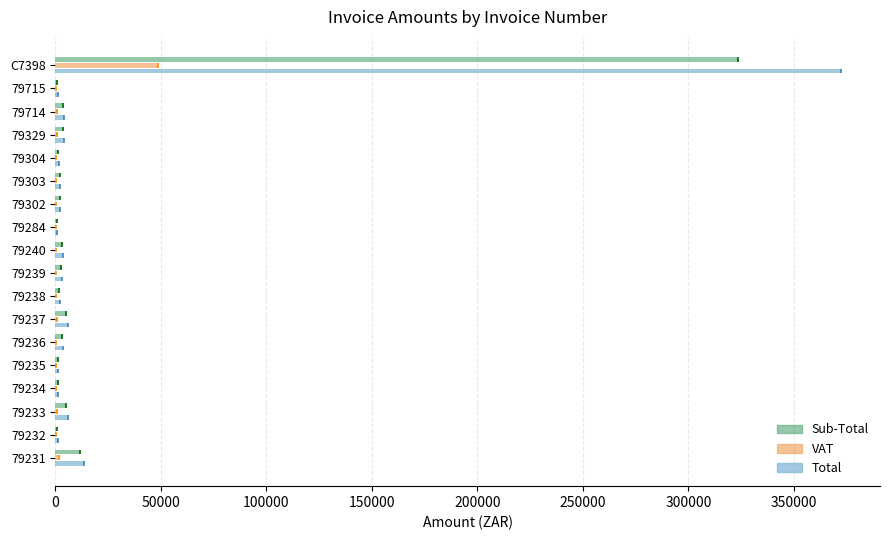

Reading right to left, extract all data points from this chart.

Sub-Total: 323676.4	889.4	3580.0	3580.0	1312.4	2035.4	1988.9	758.8	3166.6	2629.1	1808.5	4957.8	2981.5	1100.0	1100.0	5116.4	890.0	11588.6
VAT: 48551.5	133.4	537.0	537.0	196.8	305.3	298.3	113.8	475.0	394.4	271.3	743.7	447.2	165.0	165.0	767.5	133.5	1738.3
Total: 372227.9	1022.8	4117.0	4117.0	1509.2	2340.7	2287.2	872.6	3641.6	3023.4	2079.8	5701.4	3428.7	1264.9	1264.9	5883.8	1023.5	13326.9